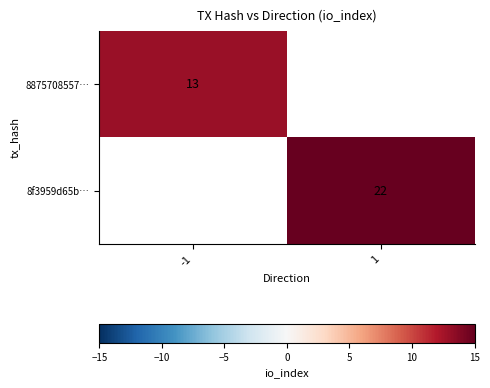

Between -1 and 1, which is larger?

1